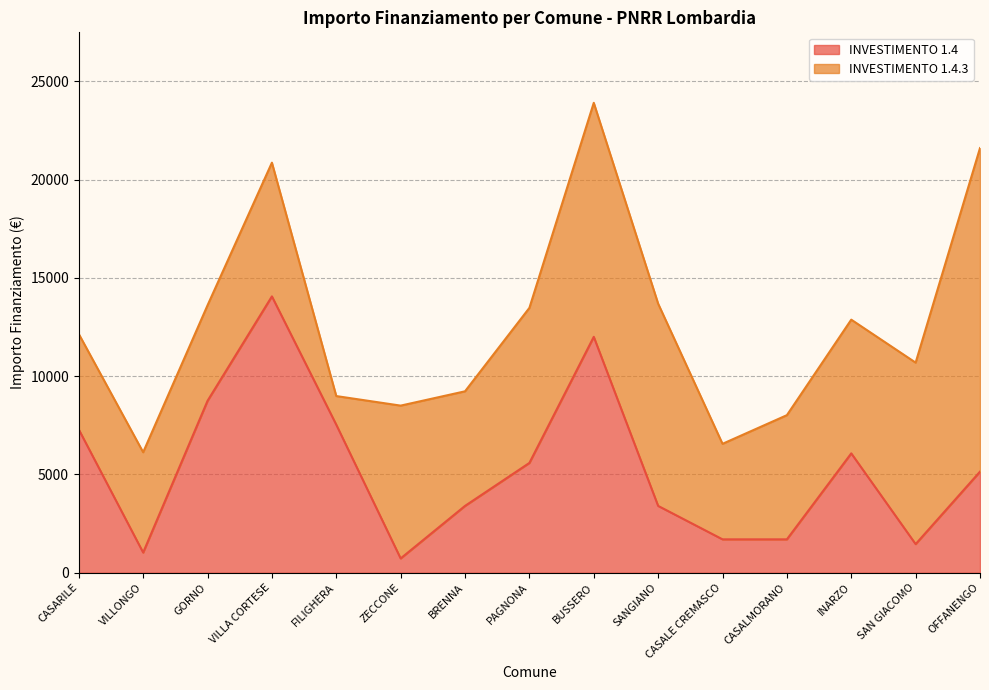

Which has a higher value, CASALMORANO or PAGNONA?

PAGNONA